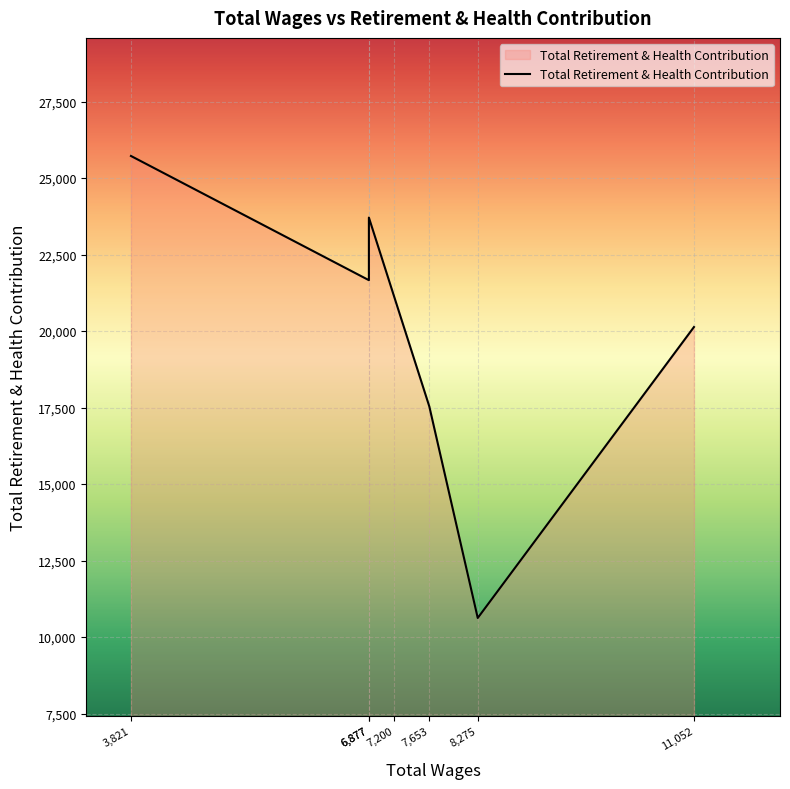

Which has a higher value, 7653.0 or 6877.0?

6877.0